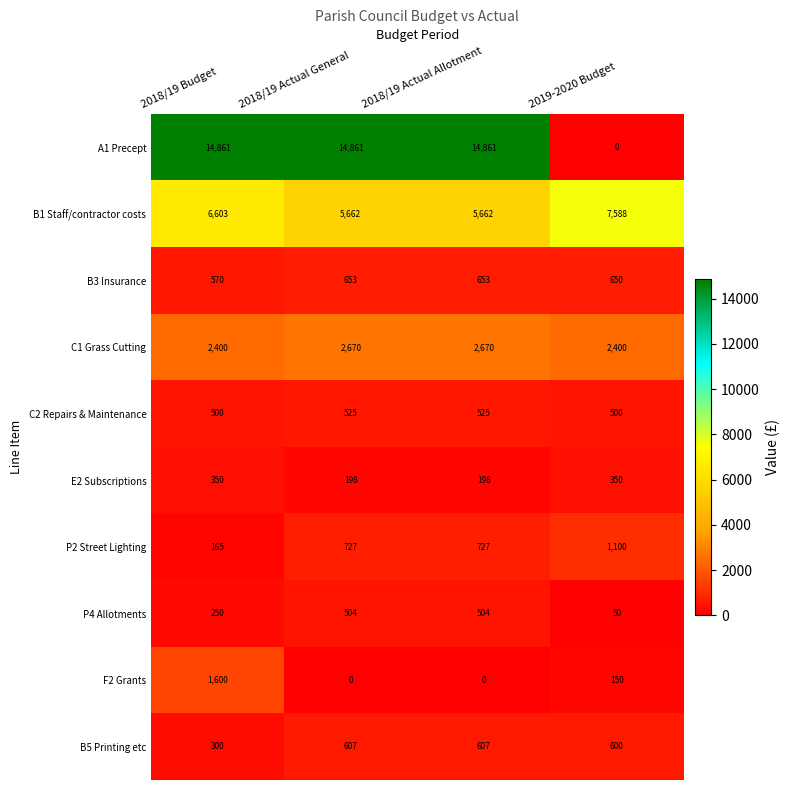

How many distinct data groups are displayed?

10